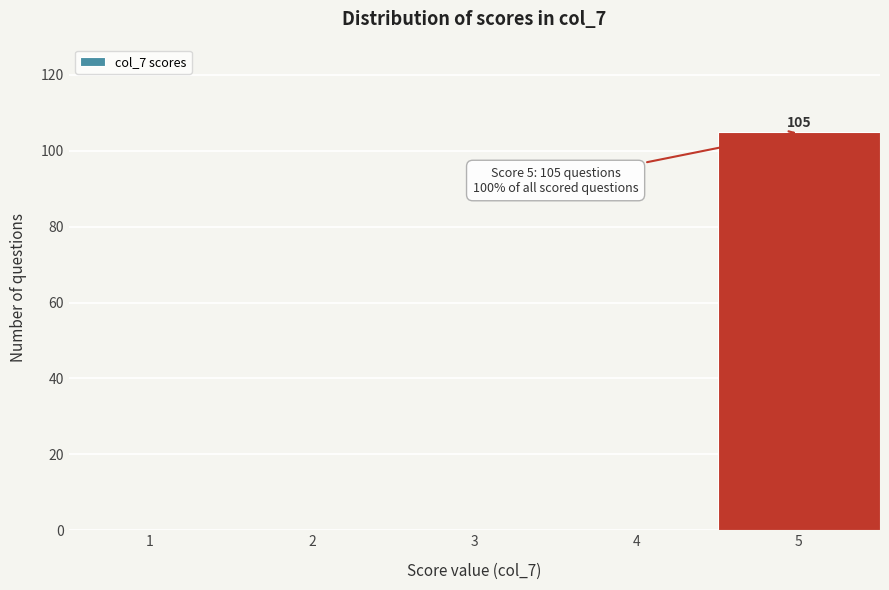

Which range on the x-axis has the tallest bar?

4.5 to 5.5